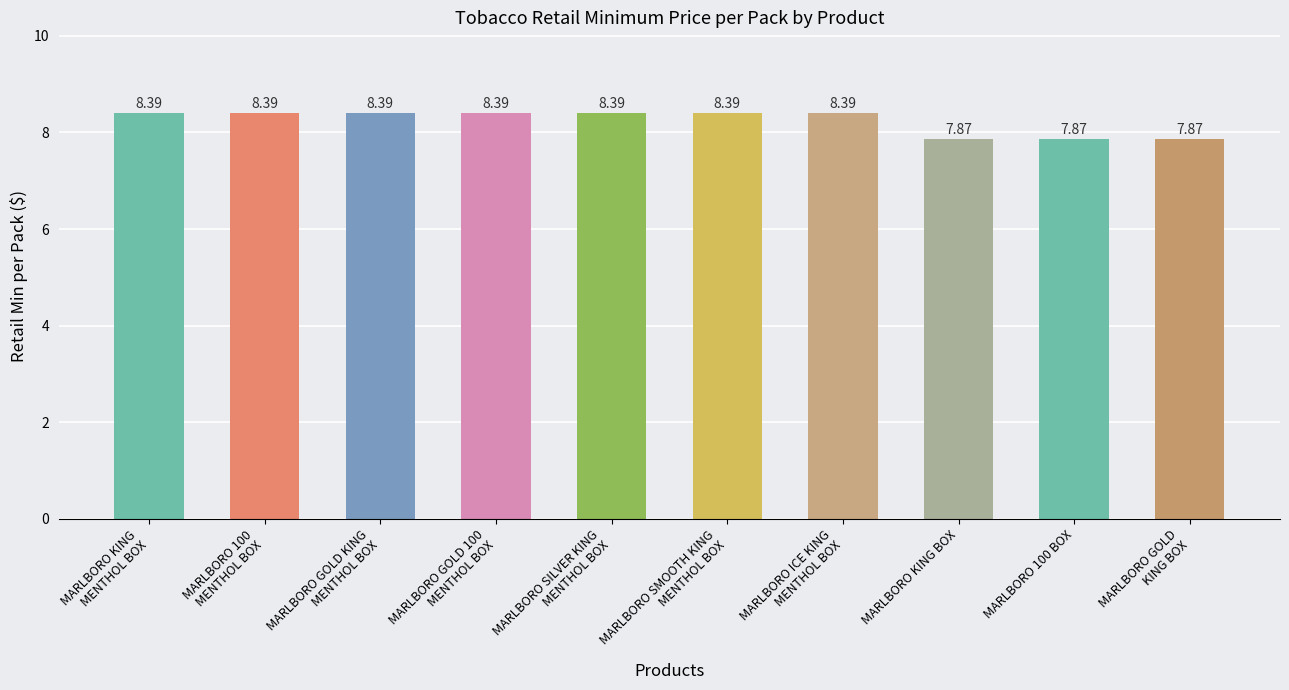

What is the value of the 8th bar from the left?

7.9